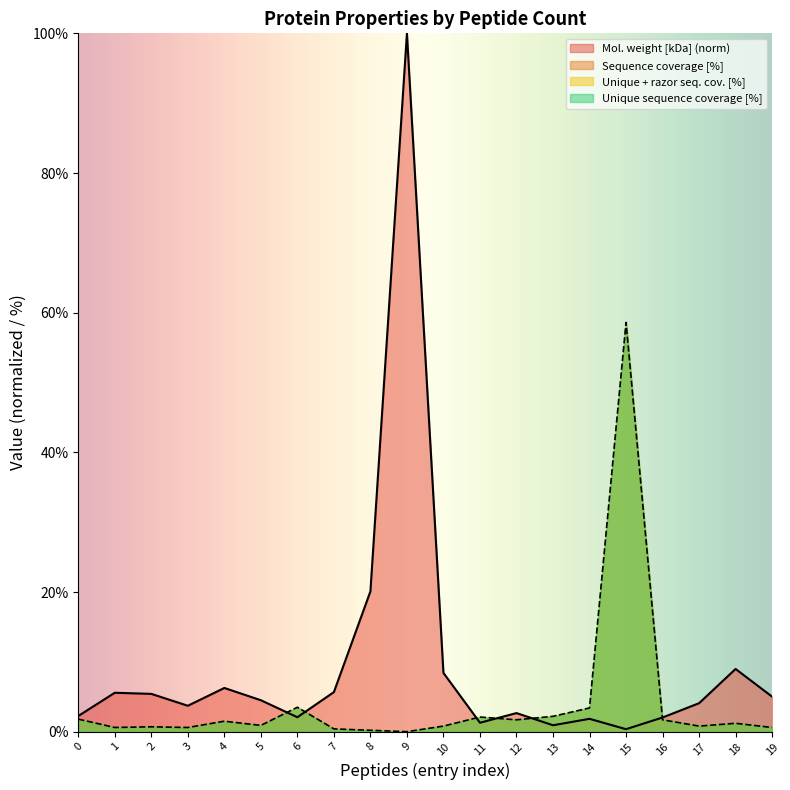

What is the difference between the Sequence coverage [%] values at 7 and 4?

1.1